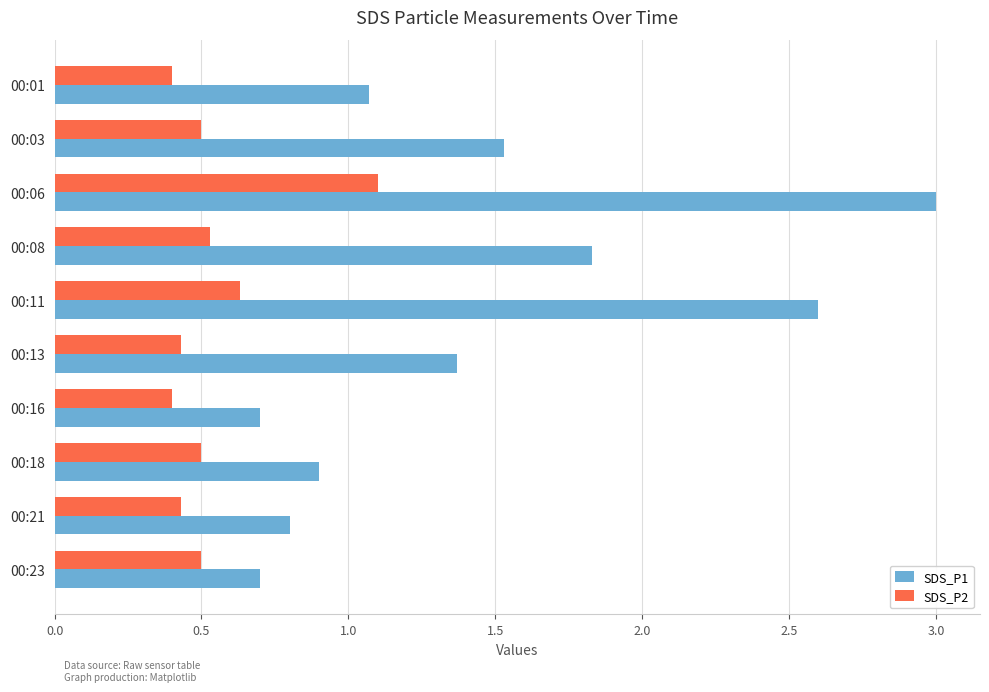

What is the spread (max minus min) of values at 00:18?

0.4